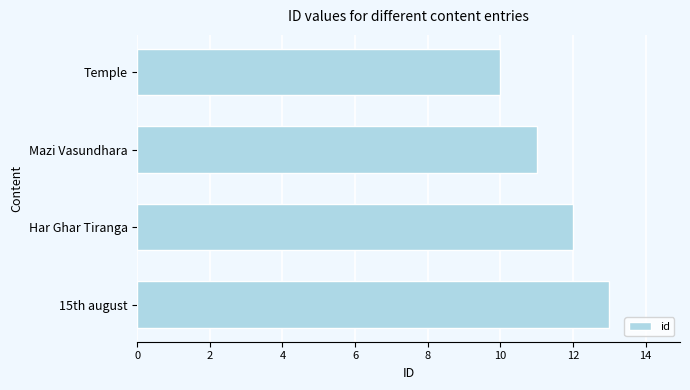

Between Har Ghar Tiranga and Temple, which is larger?

Har Ghar Tiranga